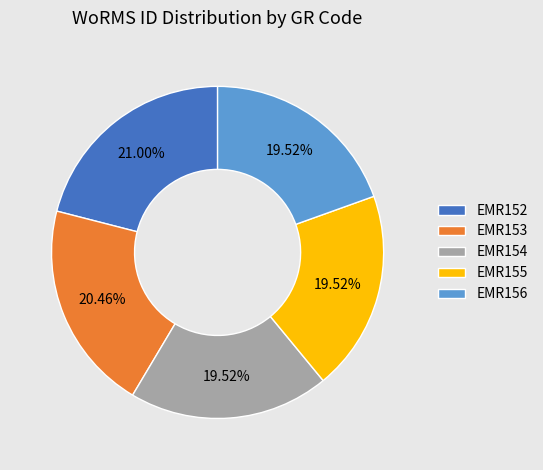

To the nearest percent, what is the average slice percentage?

20%